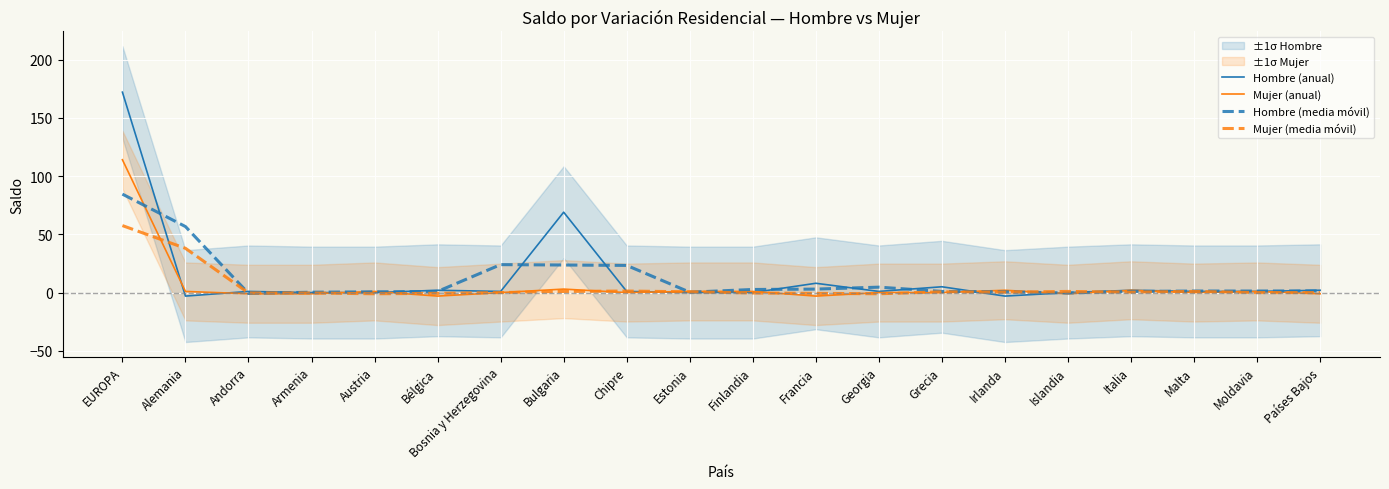

Is the value of Mujer (media móvil) at Chipre greater than the value of Hombre (anual) at Alemania?

Yes